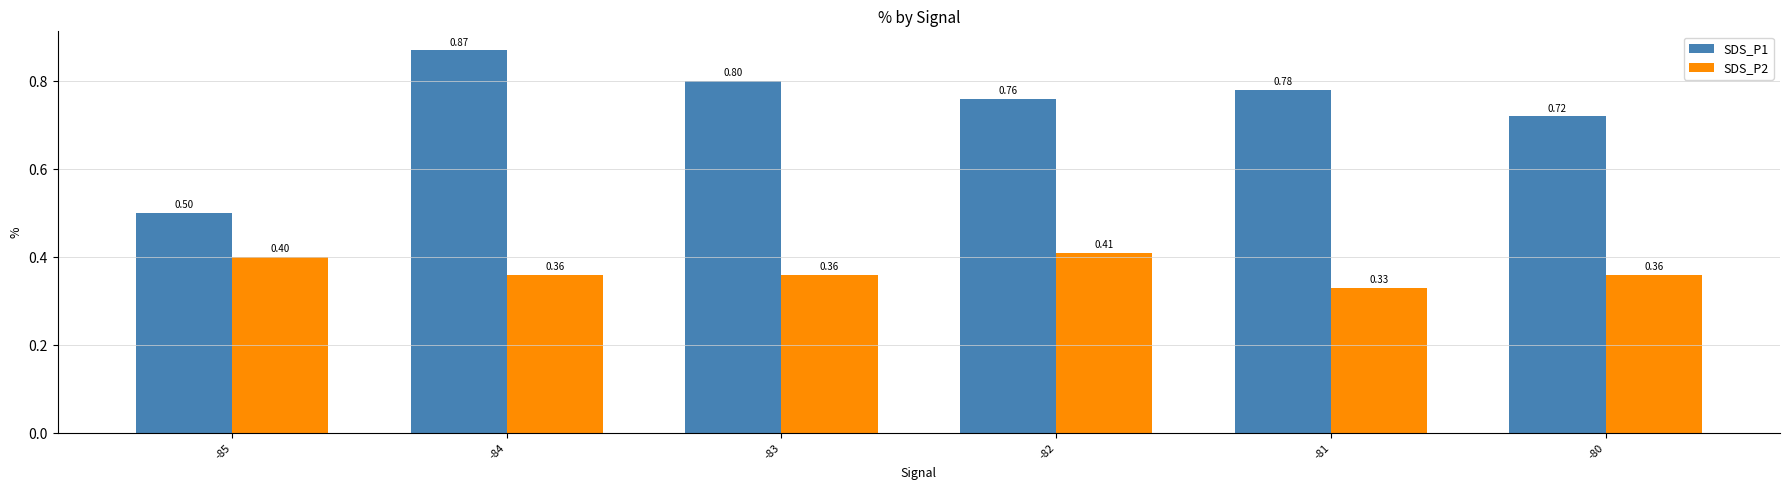

Between -84 and -80, which series saw the biggest shift?

SDS_P1